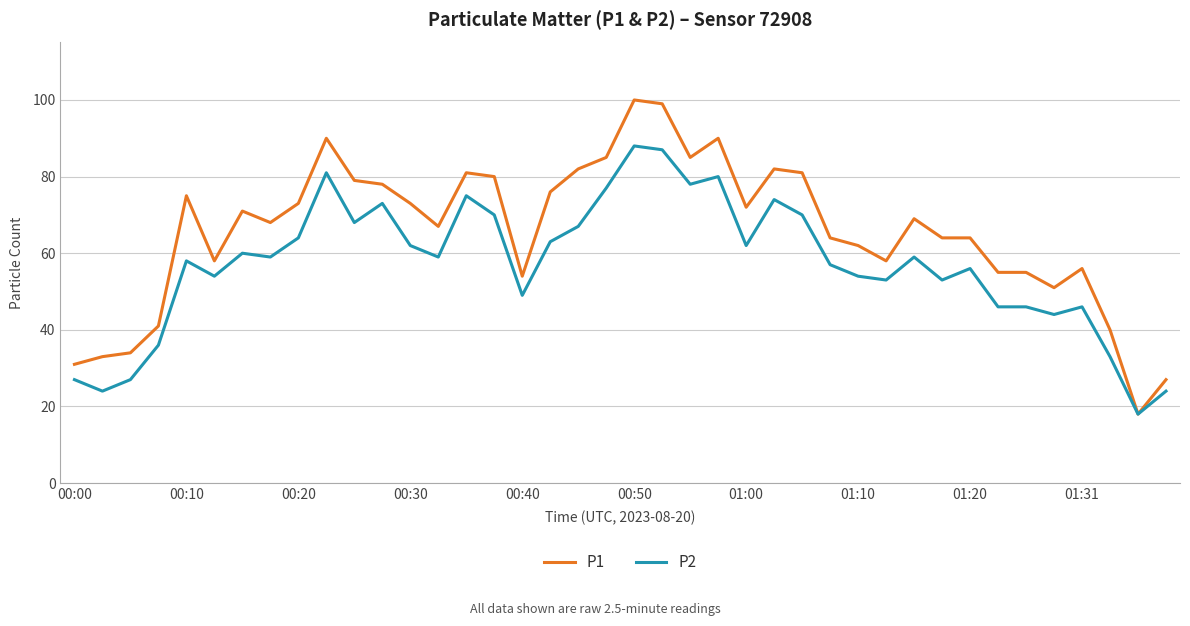

What is the maximum value shown in the chart?

100